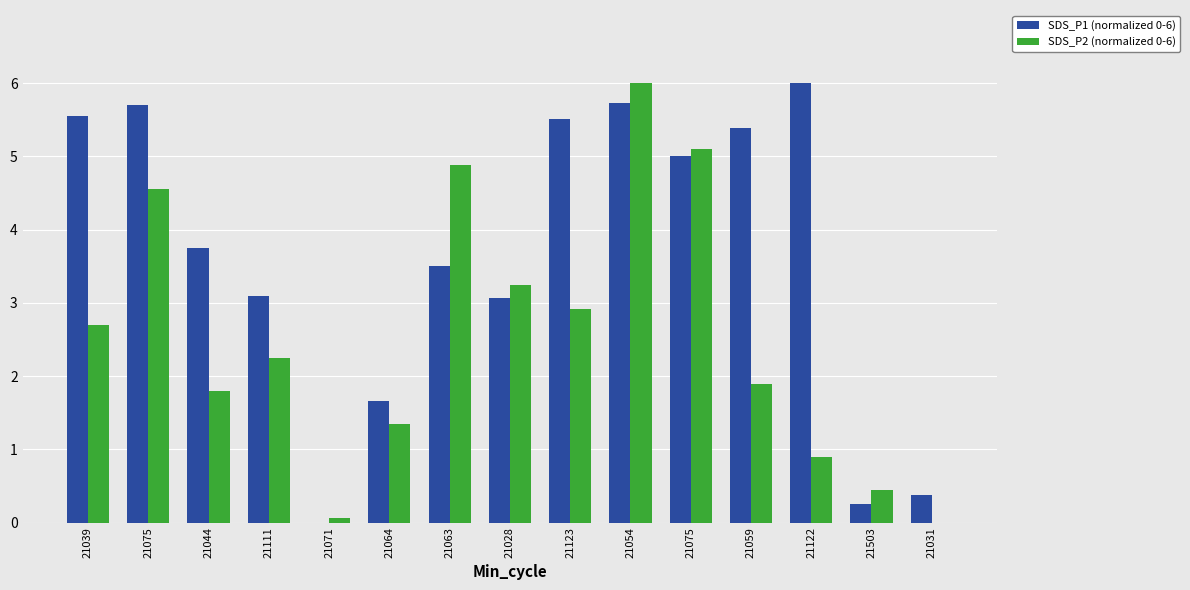

How many groups of bars are there?

15